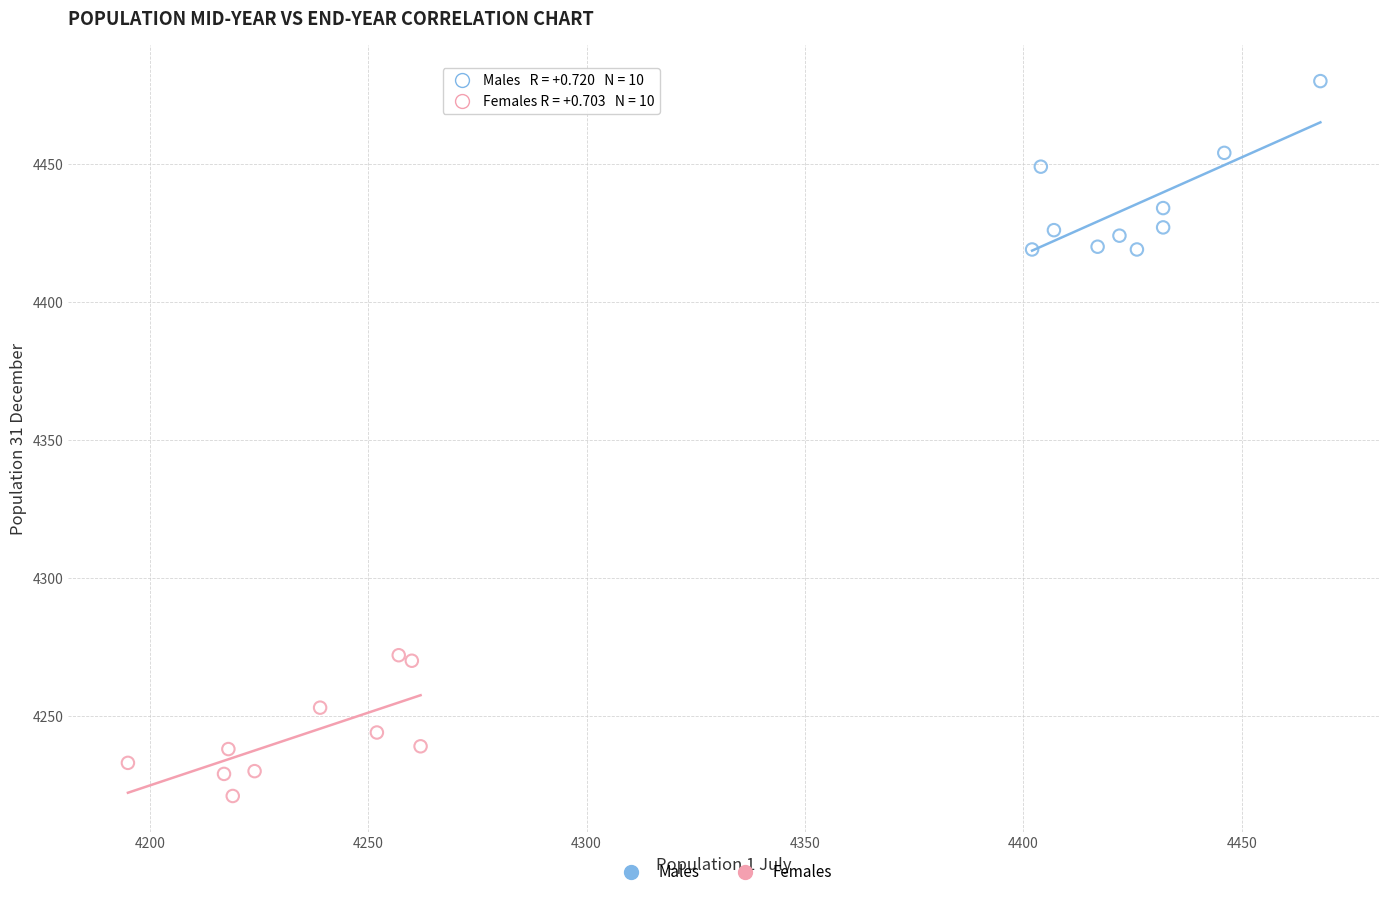

Which series reaches the minimum Y coordinate?

Females